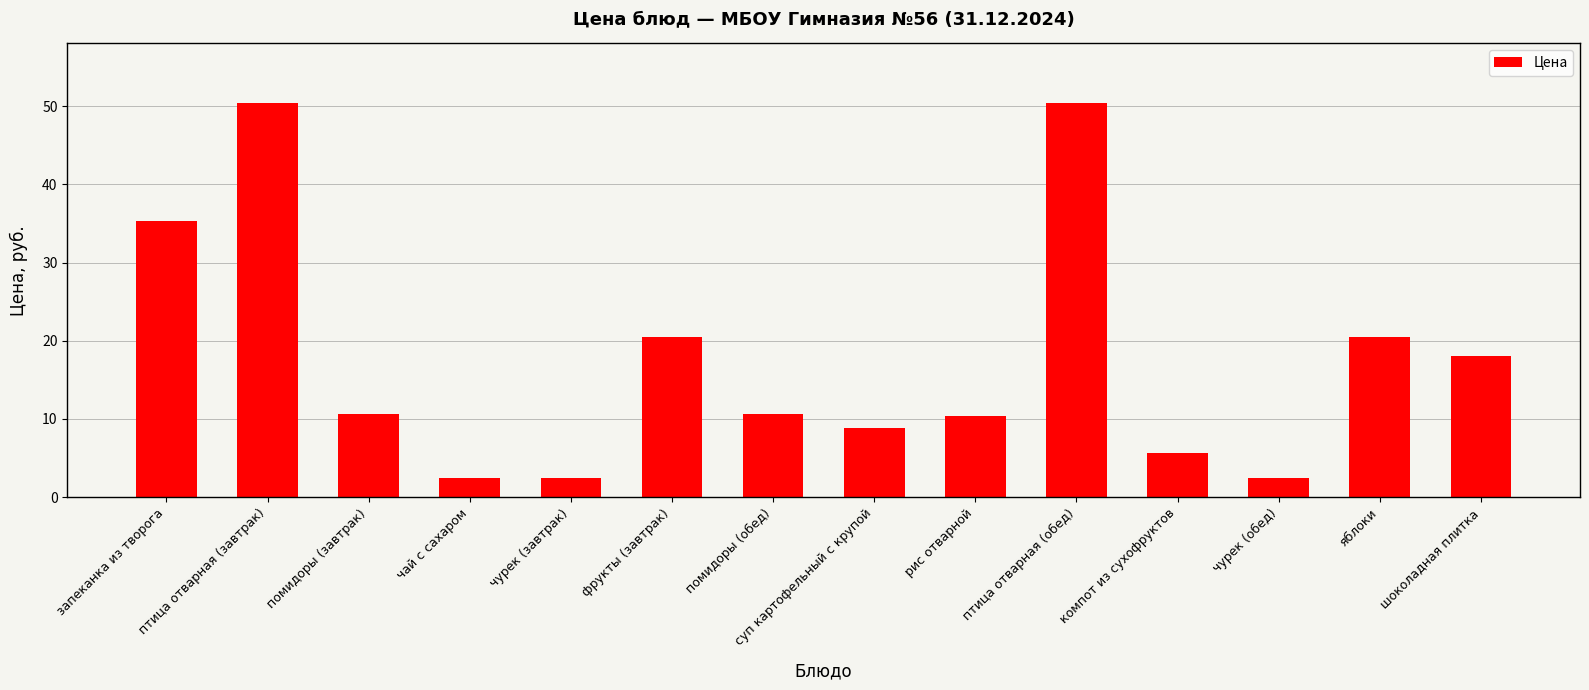

What is the sum of all values?

248.8